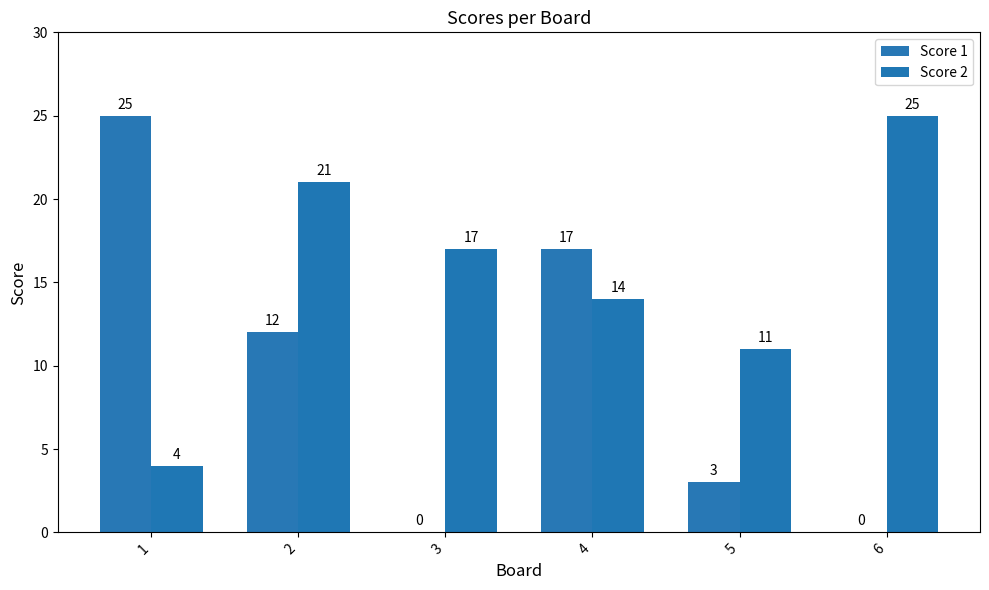

How many data points does each series have?

6